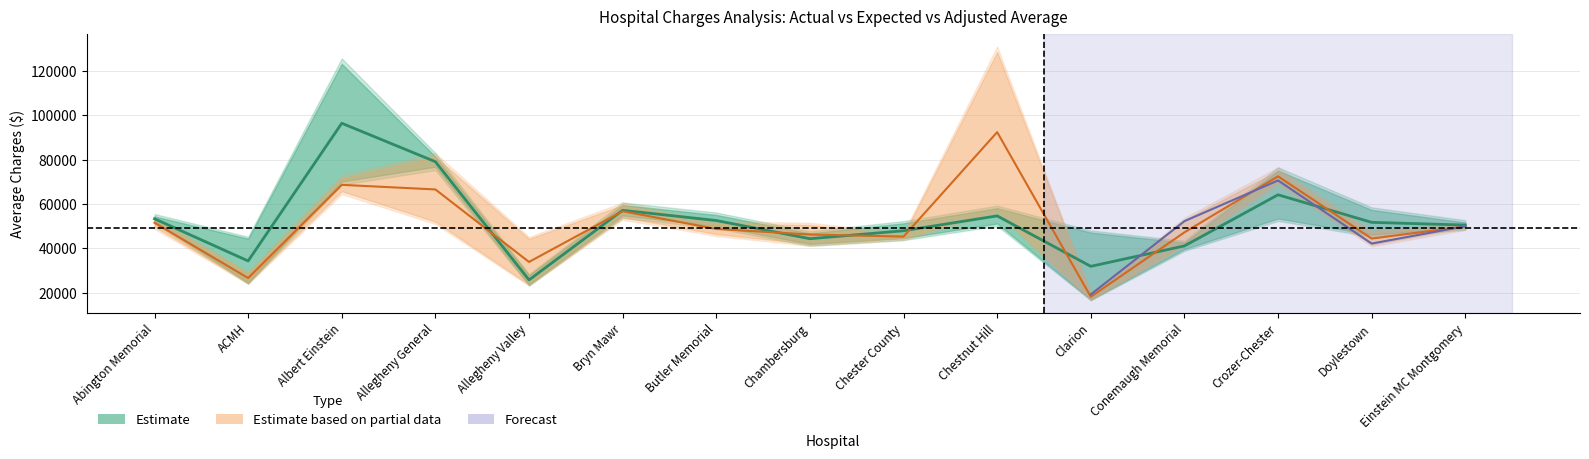

The Expected Average series shows 71084 at Butler Memorial. True or false?

False